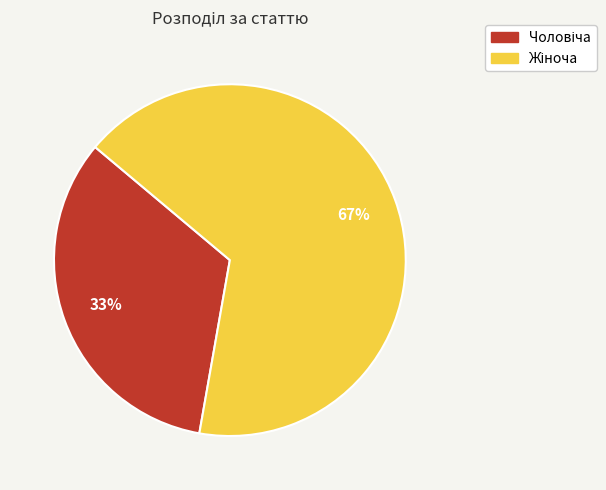

To the nearest percent, what is the average slice percentage?

50%